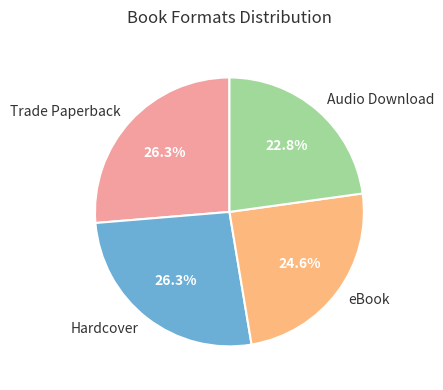

Which slice is the smallest?

Audio Download